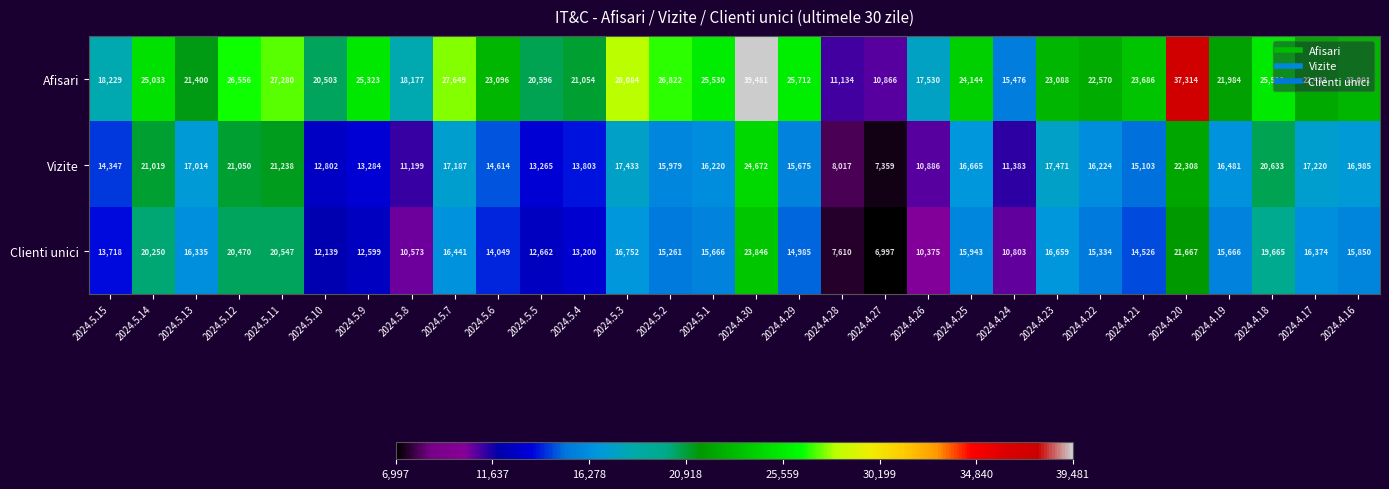

The value of Clienti unici at 2024.4.17 is 24340. True or false?

False